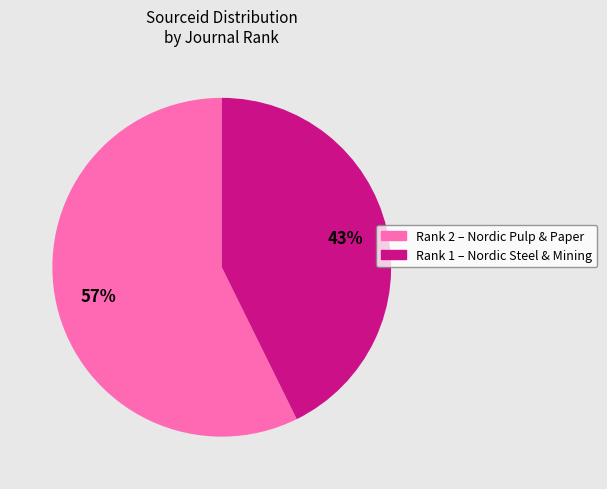

How many segments does this pie chart have?

2